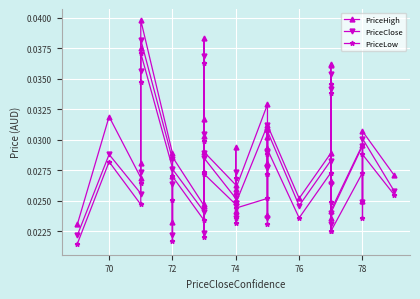

At how many categories does at least one series exceed 0?

40